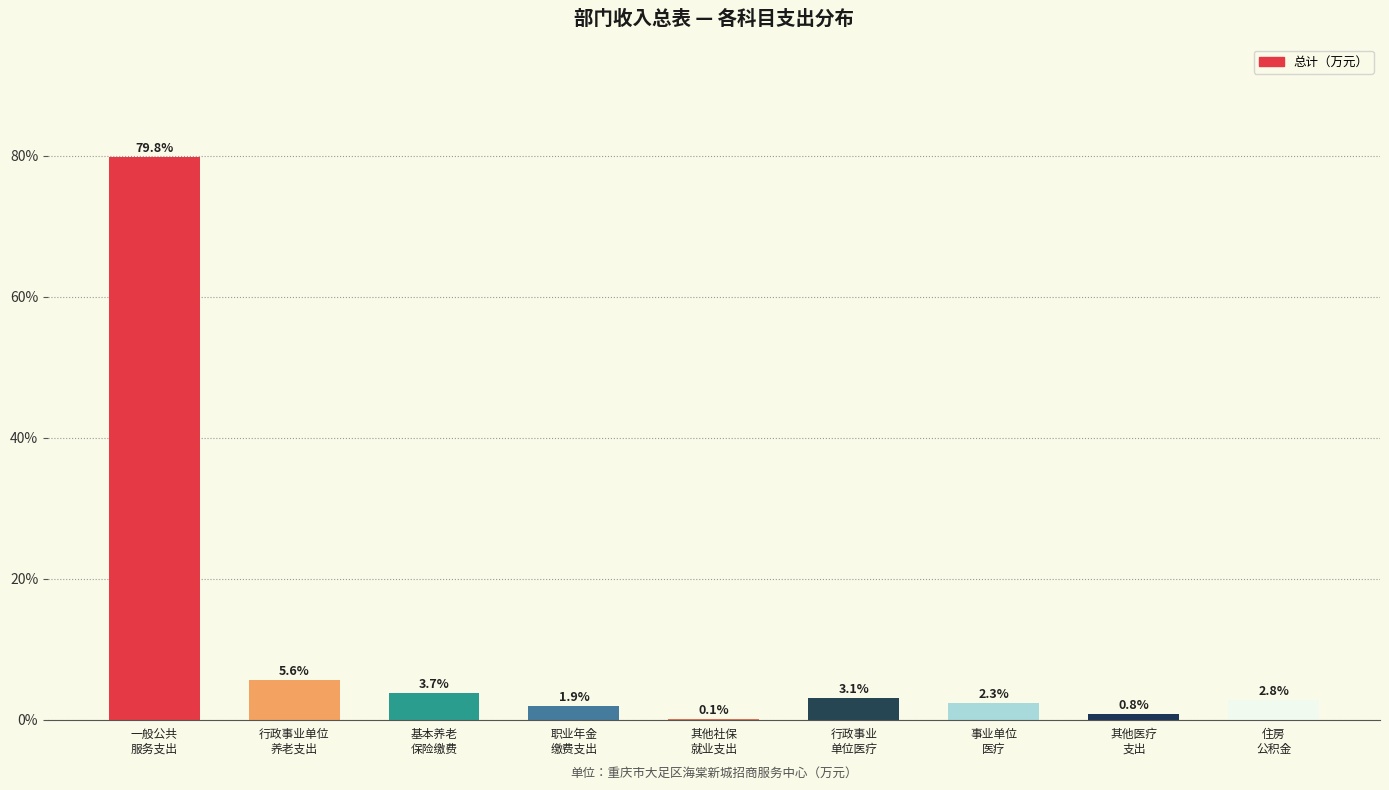

What is the maximum value shown in the chart?

79.8